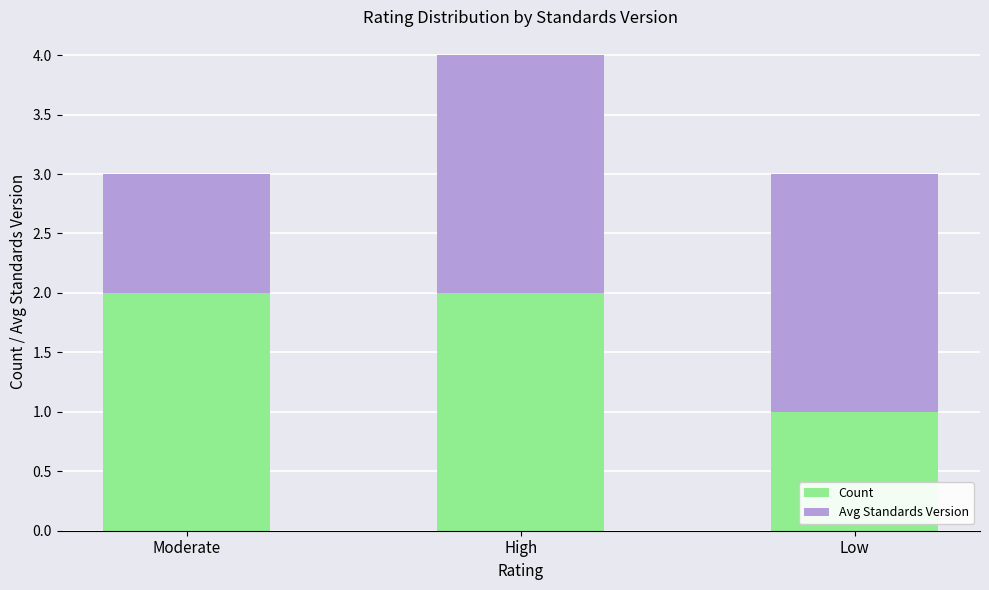

How many series are shown in this chart?

2